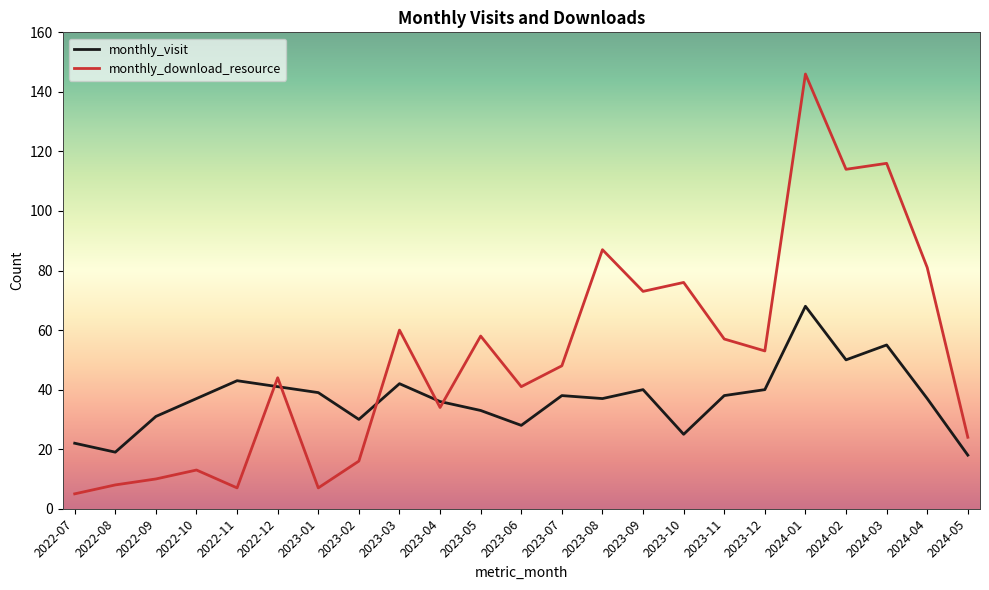

Which label corresponds to the largest value in the chart?

2024-01